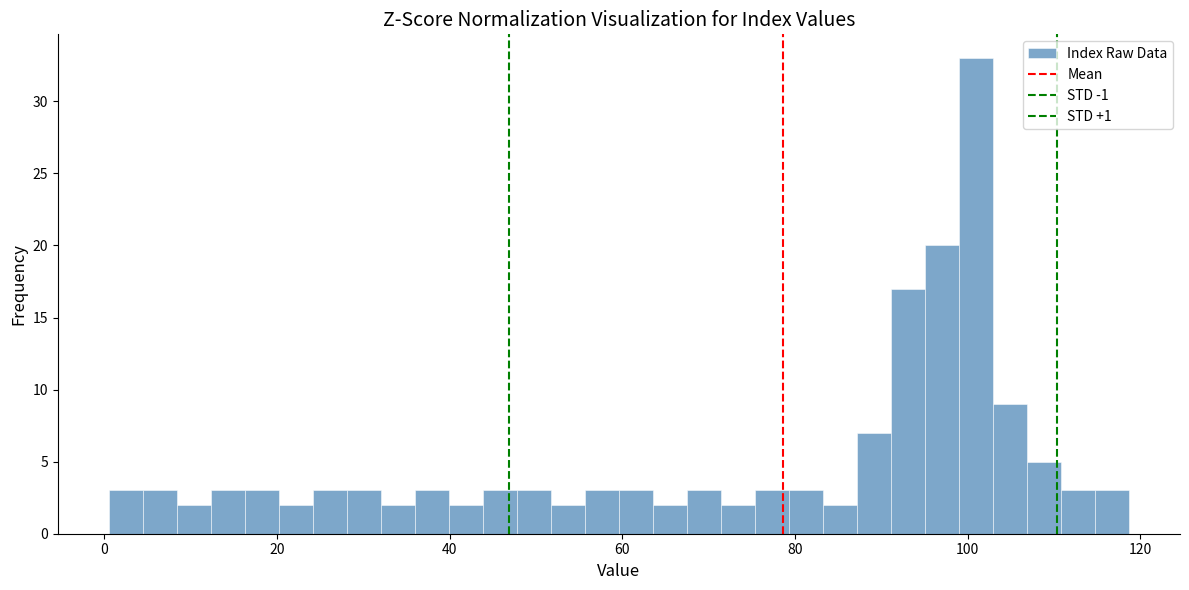

Around what value on the x-axis is the tallest bar? Give the approximate position of its centre, as read against the axis.

100